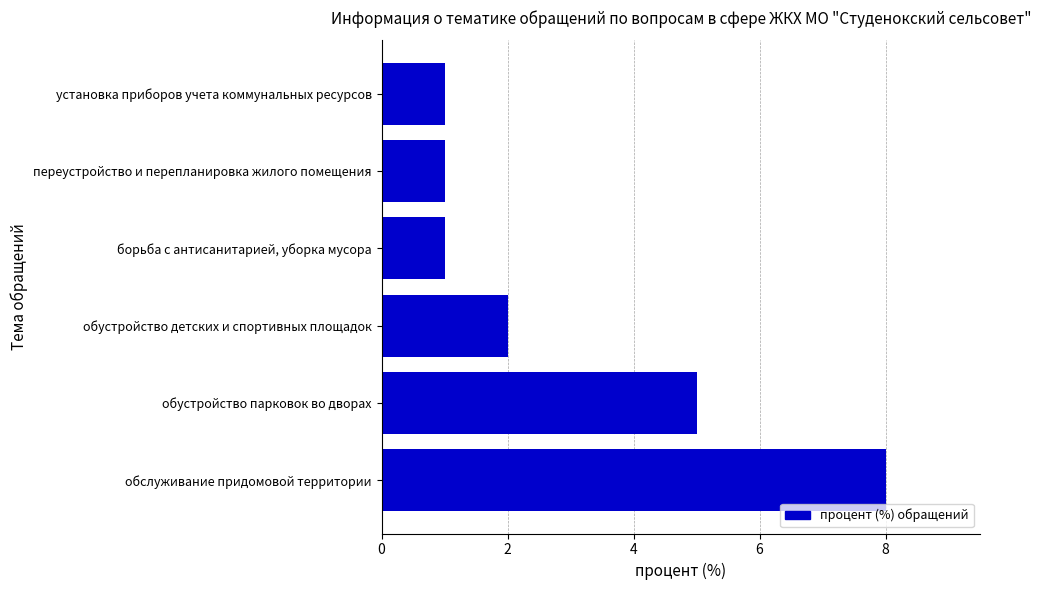

Reading top to bottom, list all the values displayed in this chart.

1	1	1	2	5	8